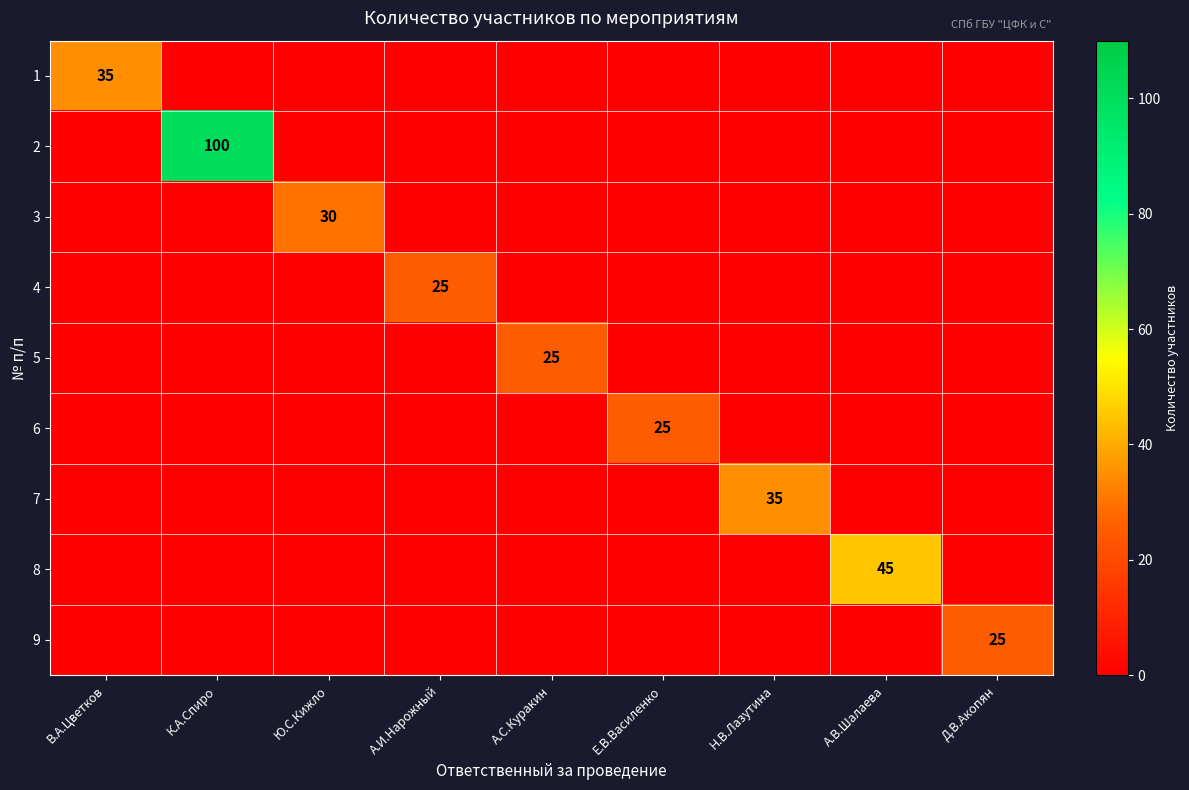

The 1 series shows 12 at В.А.Цветков. True or false?

False